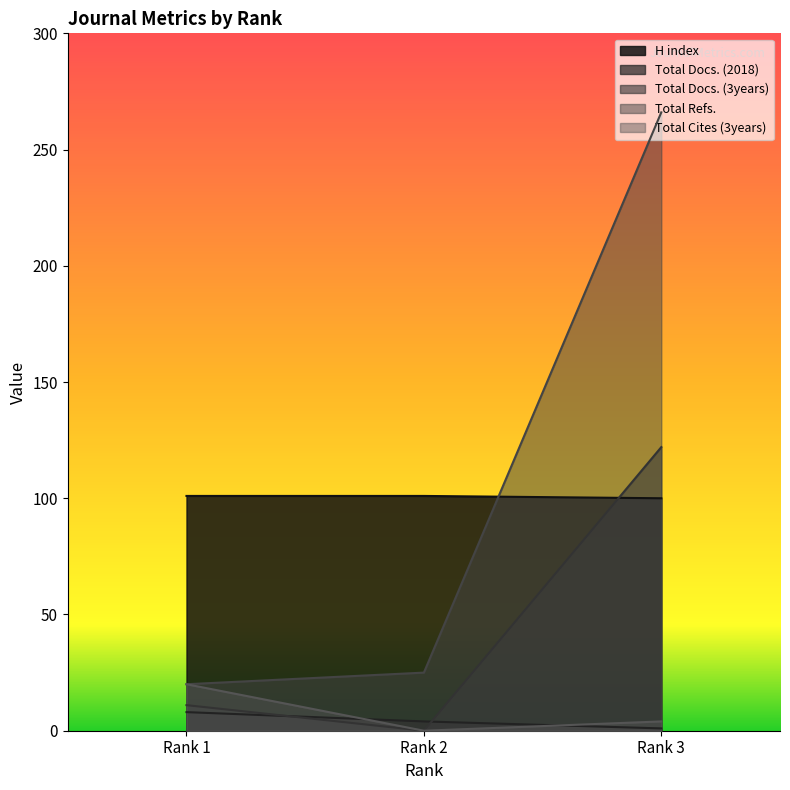

Where is Total Refs. nearest to the value 143?

Rank 2